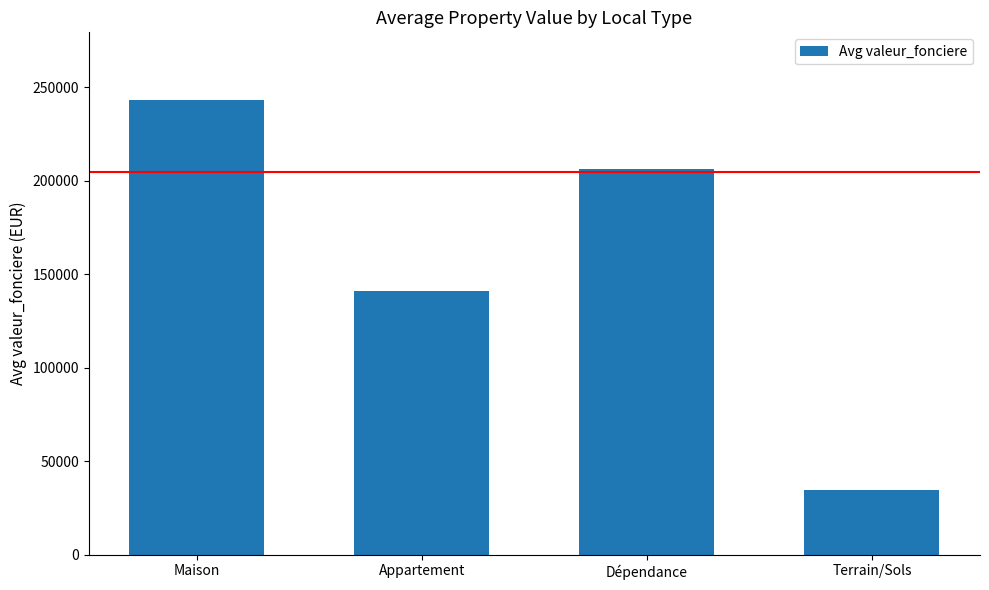

Does the chart contain any negative values?

No